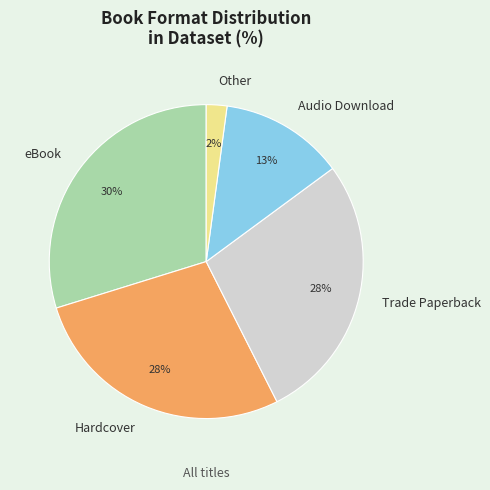

Is there any slice that represents more than half of the pie?

No